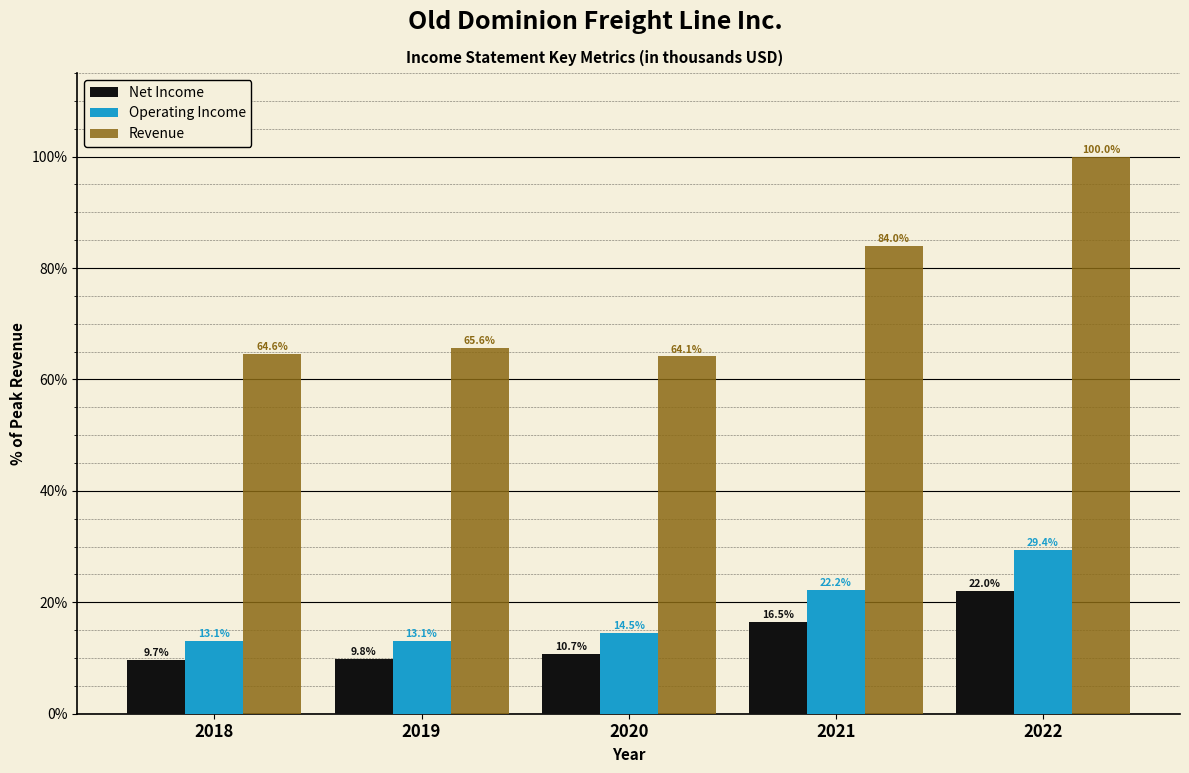

Reading left to right, what are all the values shown in this chart?

Net Income: 2018=9.7	2019=9.8	2020=10.7	2021=16.5	2022=22.0
Operating Income: 2018=13.1	2019=13.1	2020=14.5	2021=22.2	2022=29.4
Revenue: 2018=64.6	2019=65.6	2020=64.1	2021=84.0	2022=100.0